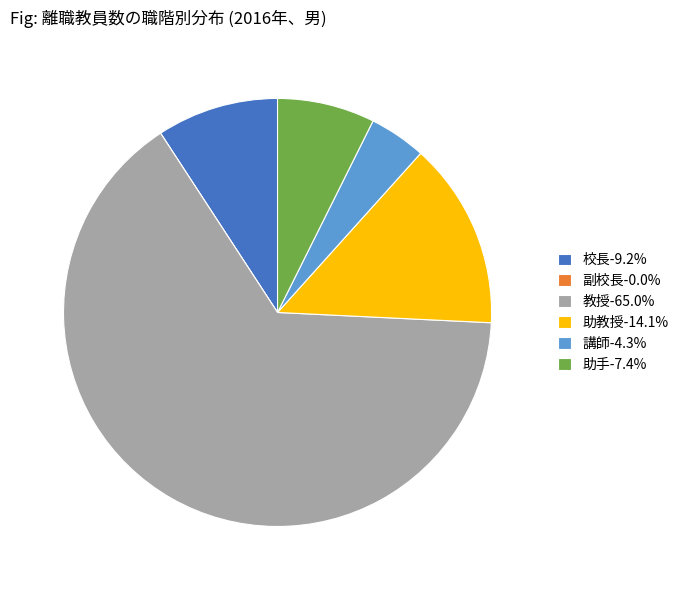

Does 教授-65.0% represent more than half of the total?

Yes